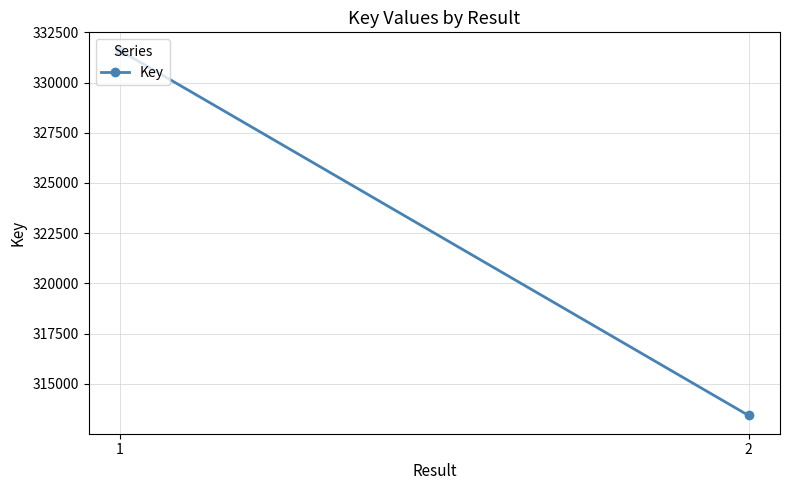

Which has a higher value, 2 or 1?

1